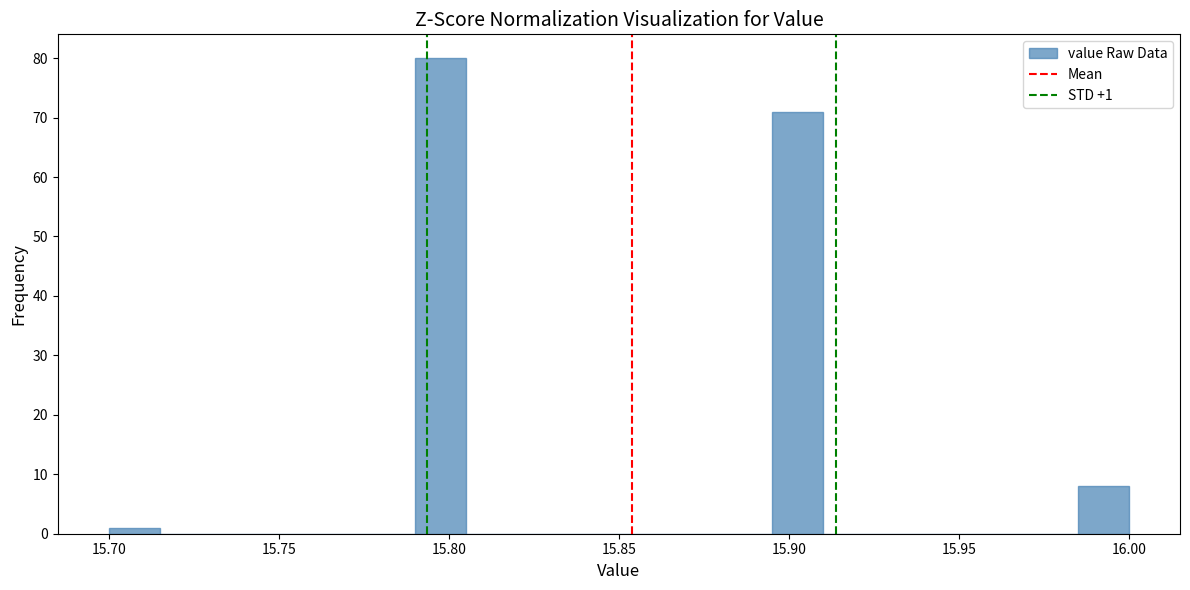

Read against the x-axis, roughly where is the centre of the tallest bar?

15.800